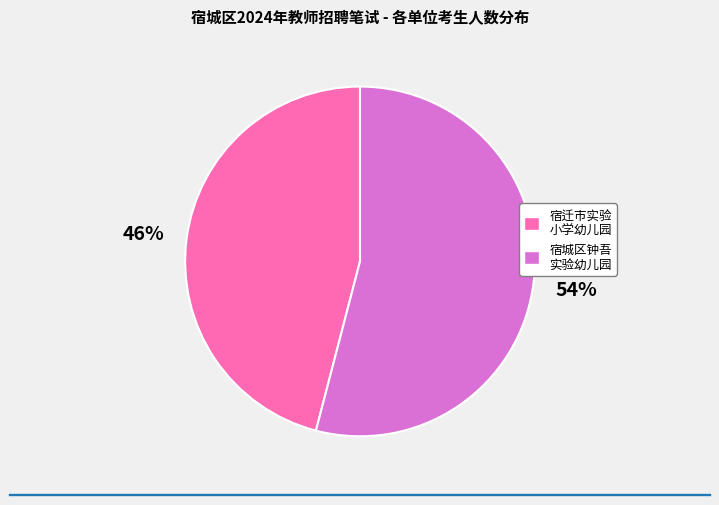

Is there a majority slice in this chart?

Yes